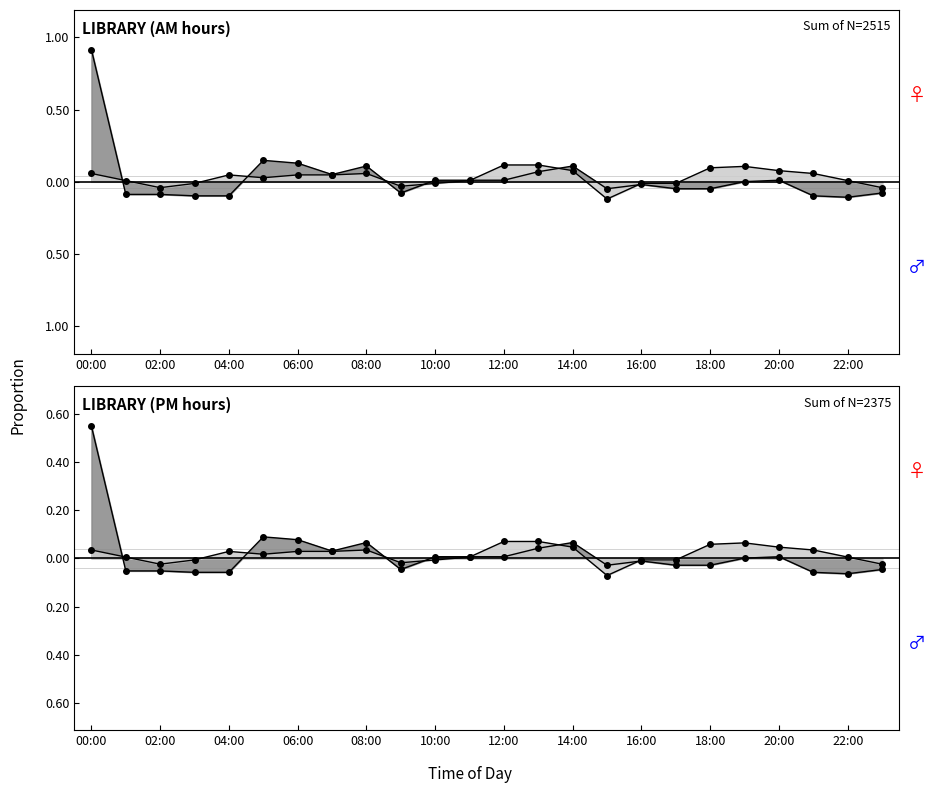

What is the sum of all lib_lower values?

0.7